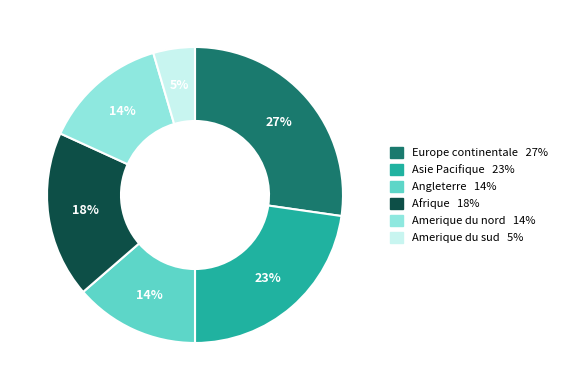

What percentage is the Afrique slice, to the nearest percent?

18%